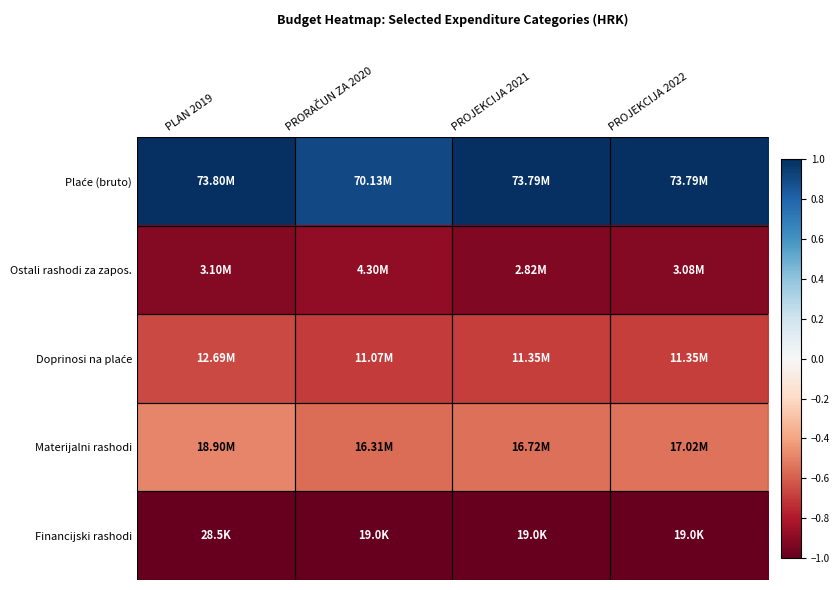

Which series has the widest spread of values?

Plaće (bruto)